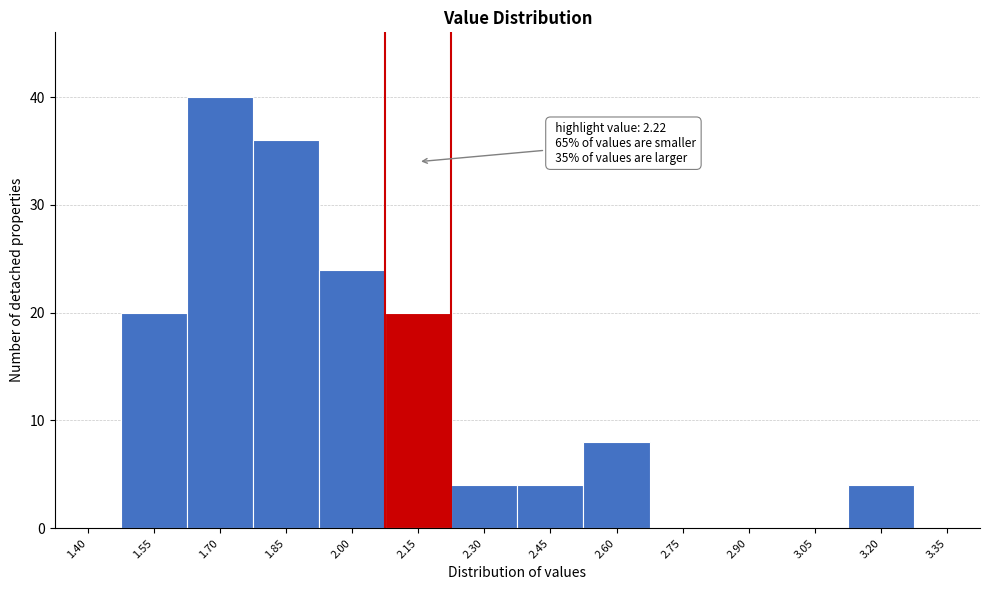

Reading right to left, what are all the values shown in this chart?

3.35=0	3.20=4	3.05=0	2.90=0	2.75=0	2.60=8	2.45=4	2.30=4	2.15=20	2.00=24	1.85=36	1.70=40	1.55=20	1.40=0